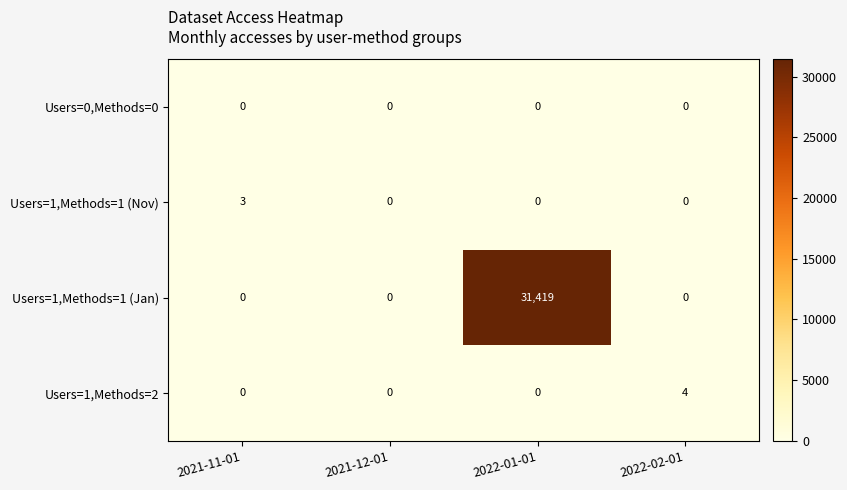

Which series has the widest spread of values?

Users=1,Methods=1 (Jan)